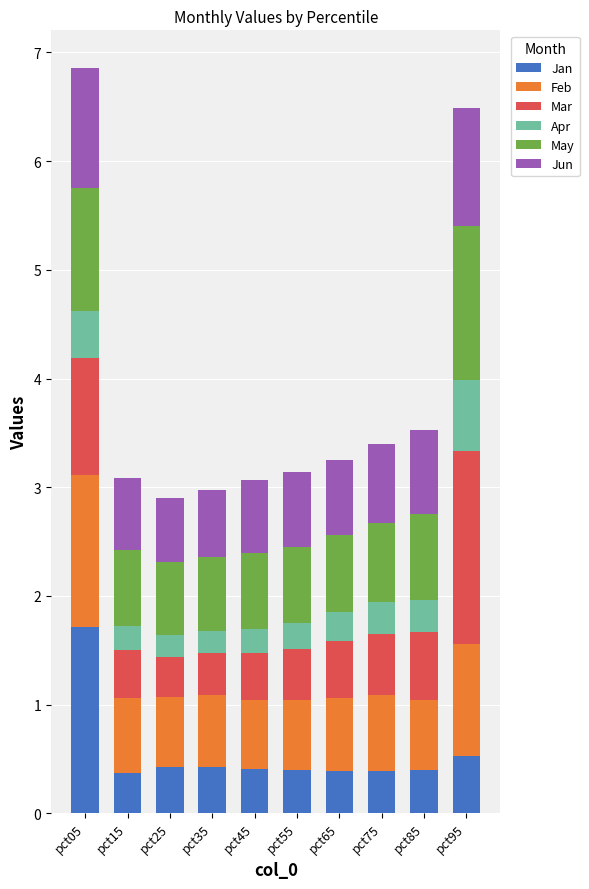

What is the sum of the Jan values at pct15 and pct95?

0.9